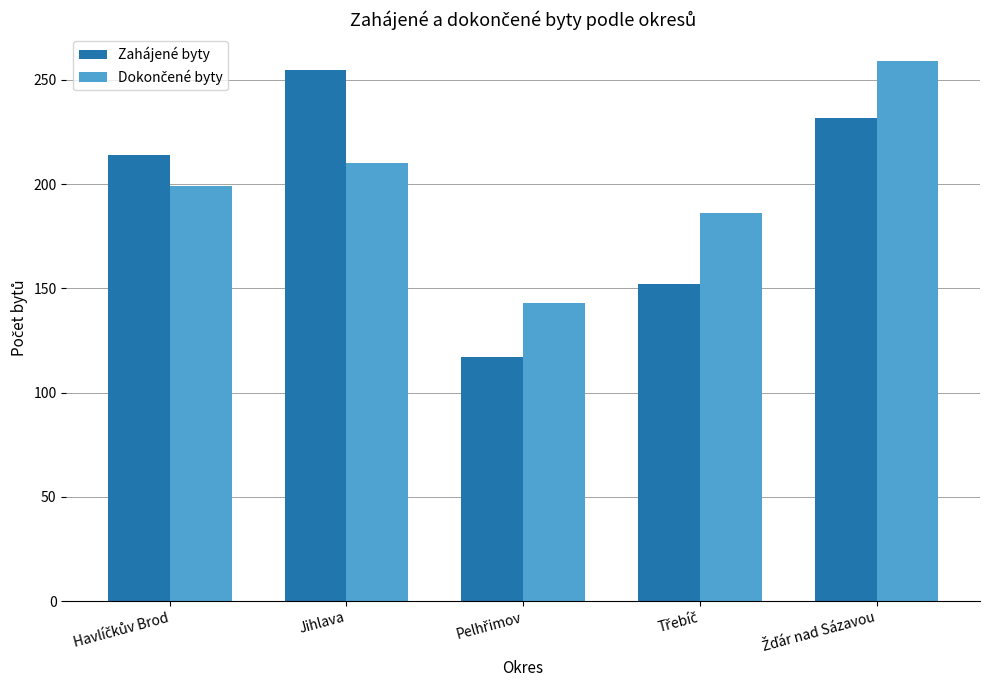

Count the Zahájené byty values in the range 152 to 232.

3